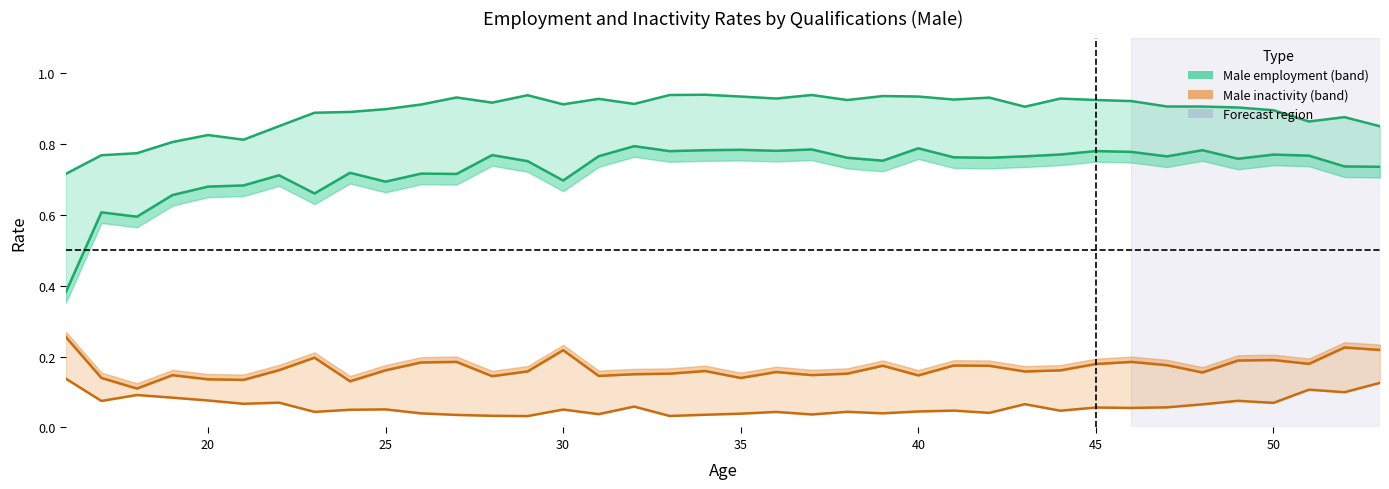

Which series has the largest range (max minus min)?

Male employment low qual